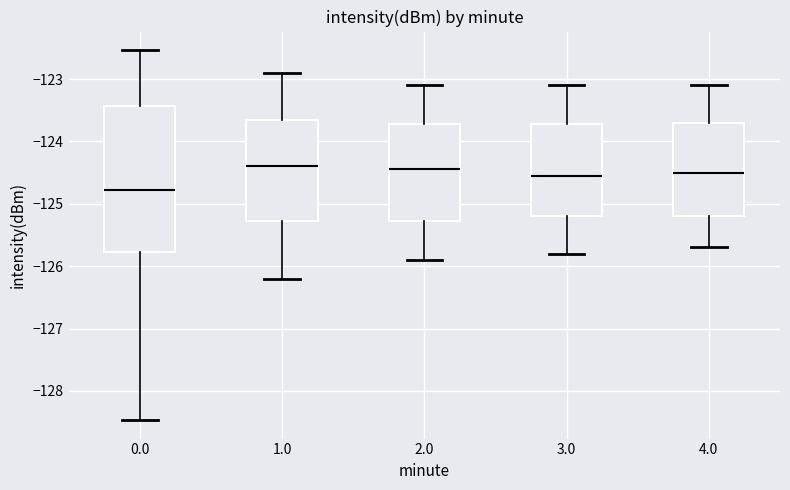

Which box's median line is the lowest?

0.0